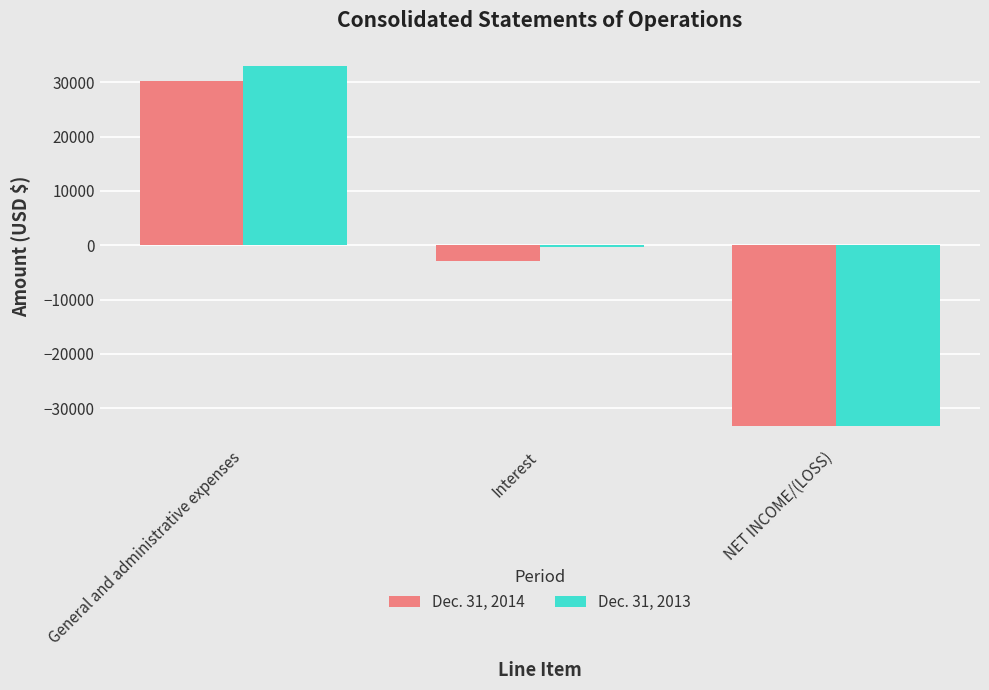

How many data points in Dec. 31, 2014 are above -2968?

1